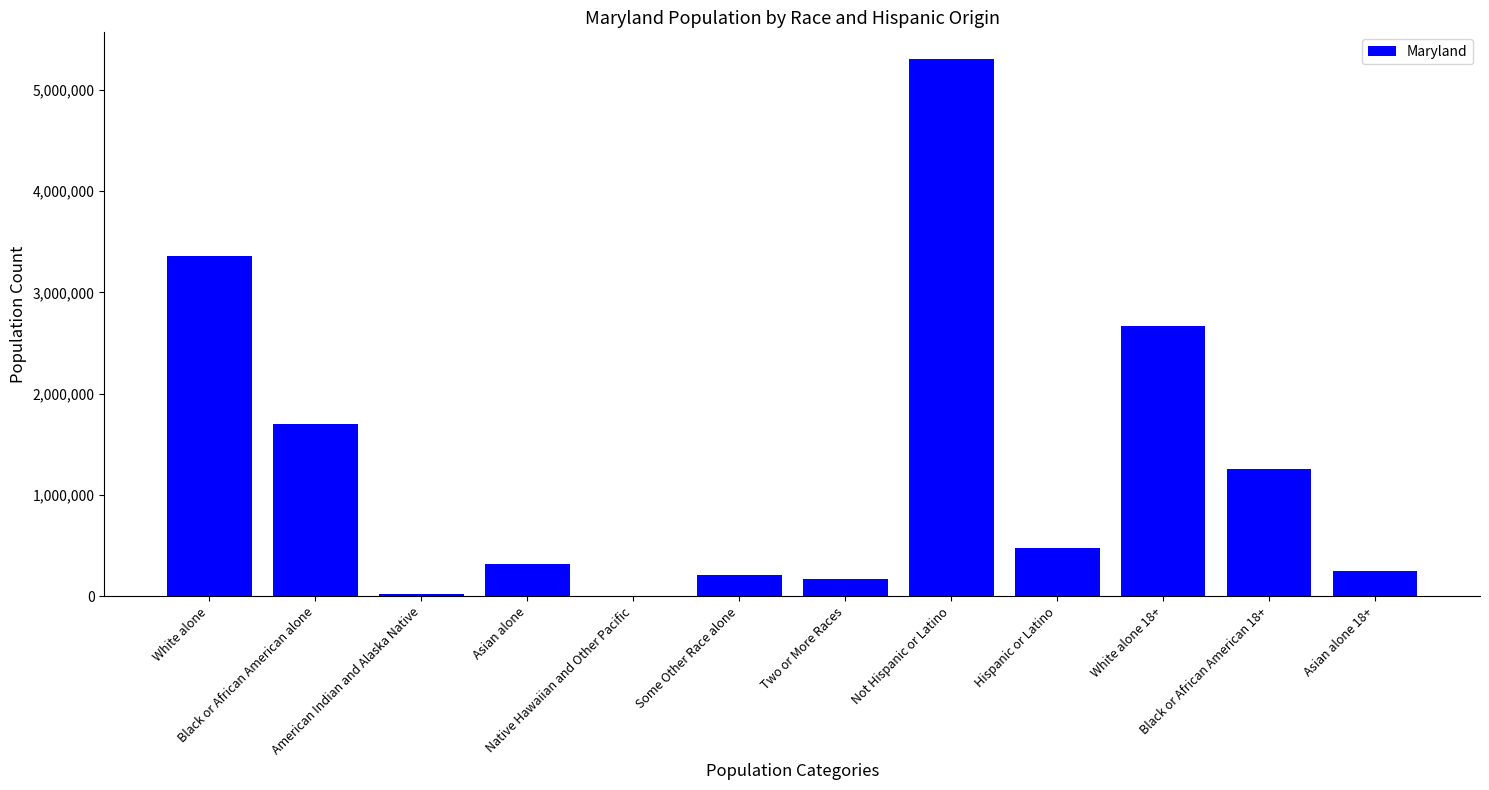

What is the difference between the values at Black or African American 18+ and White alone?

2103232